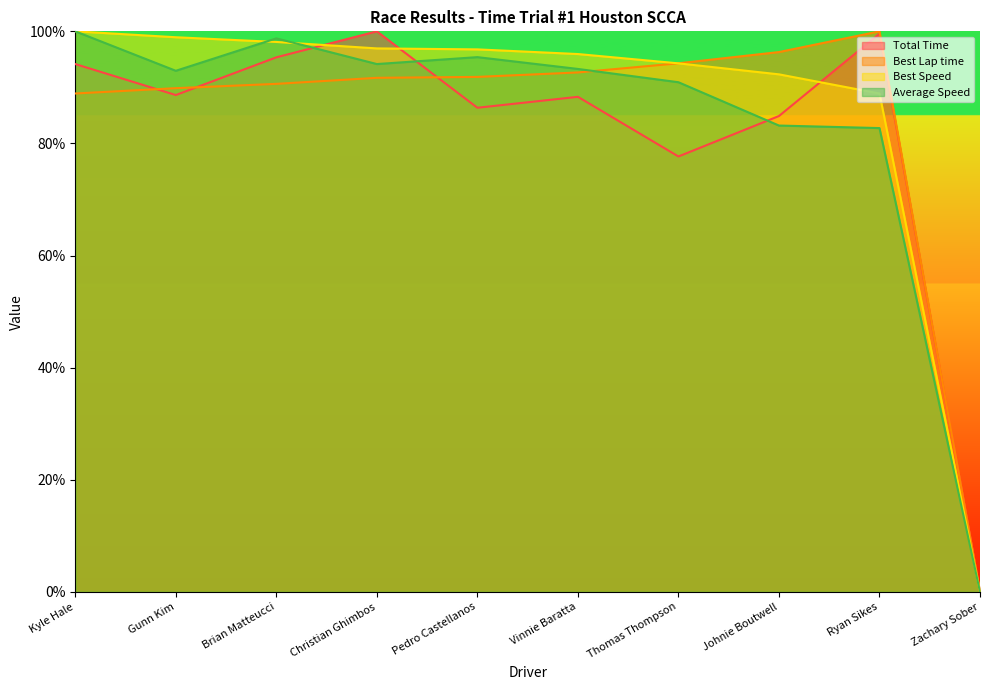

What is the value of the Total Time point at the 2nd from the left?

88.6